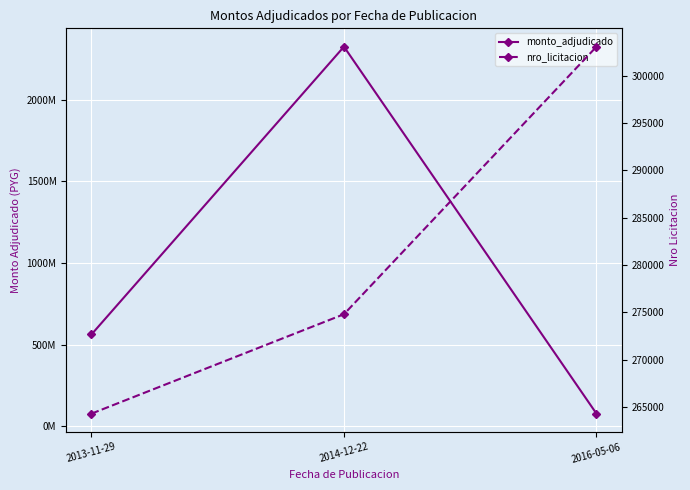

What is the minimum value for nro_licitacion?

264280